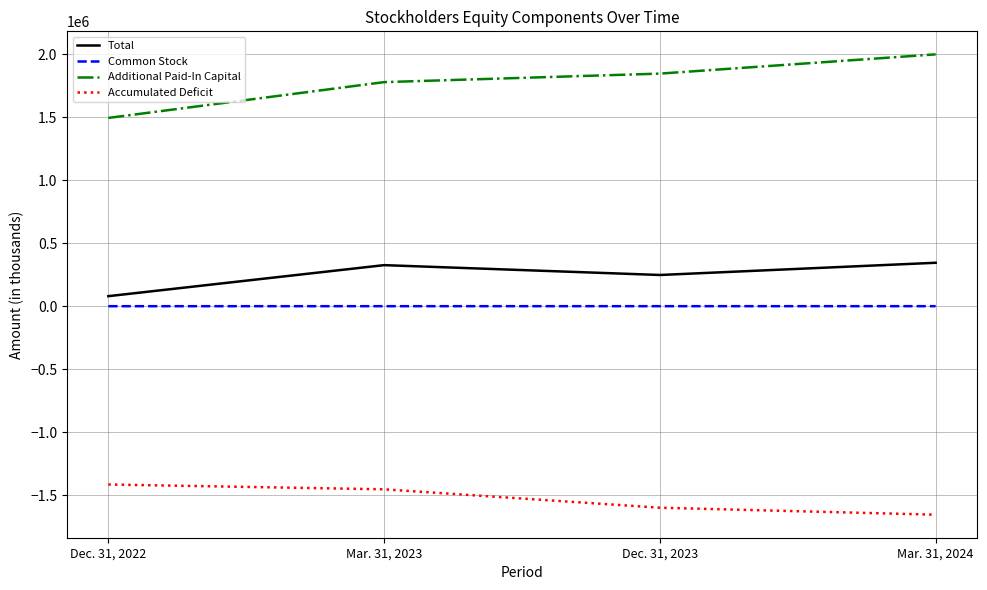

What is the minimum value for Additional Paid-In Capital?

1493469